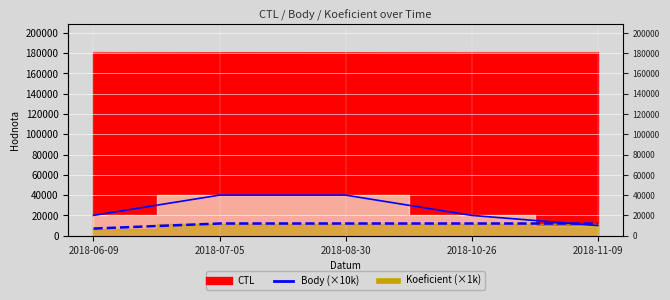

True or false: Koeficient (line) has a value of 18414 at 2018-11-09.

False